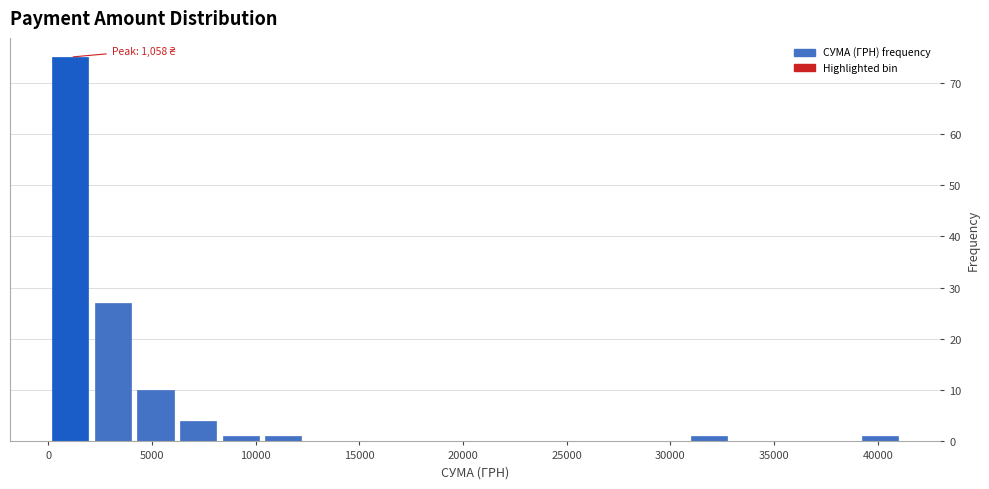

Which range on the x-axis has the tallest bar?

0 to 2000